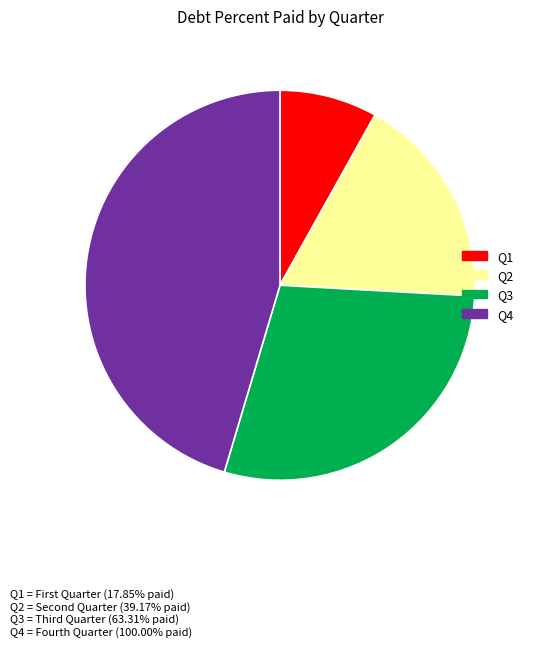

Is it true that Q4 is 45% of the pie?

True